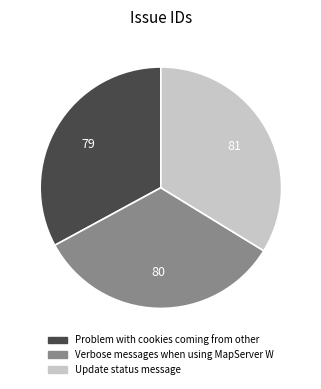

How many slices are in this pie chart?

3